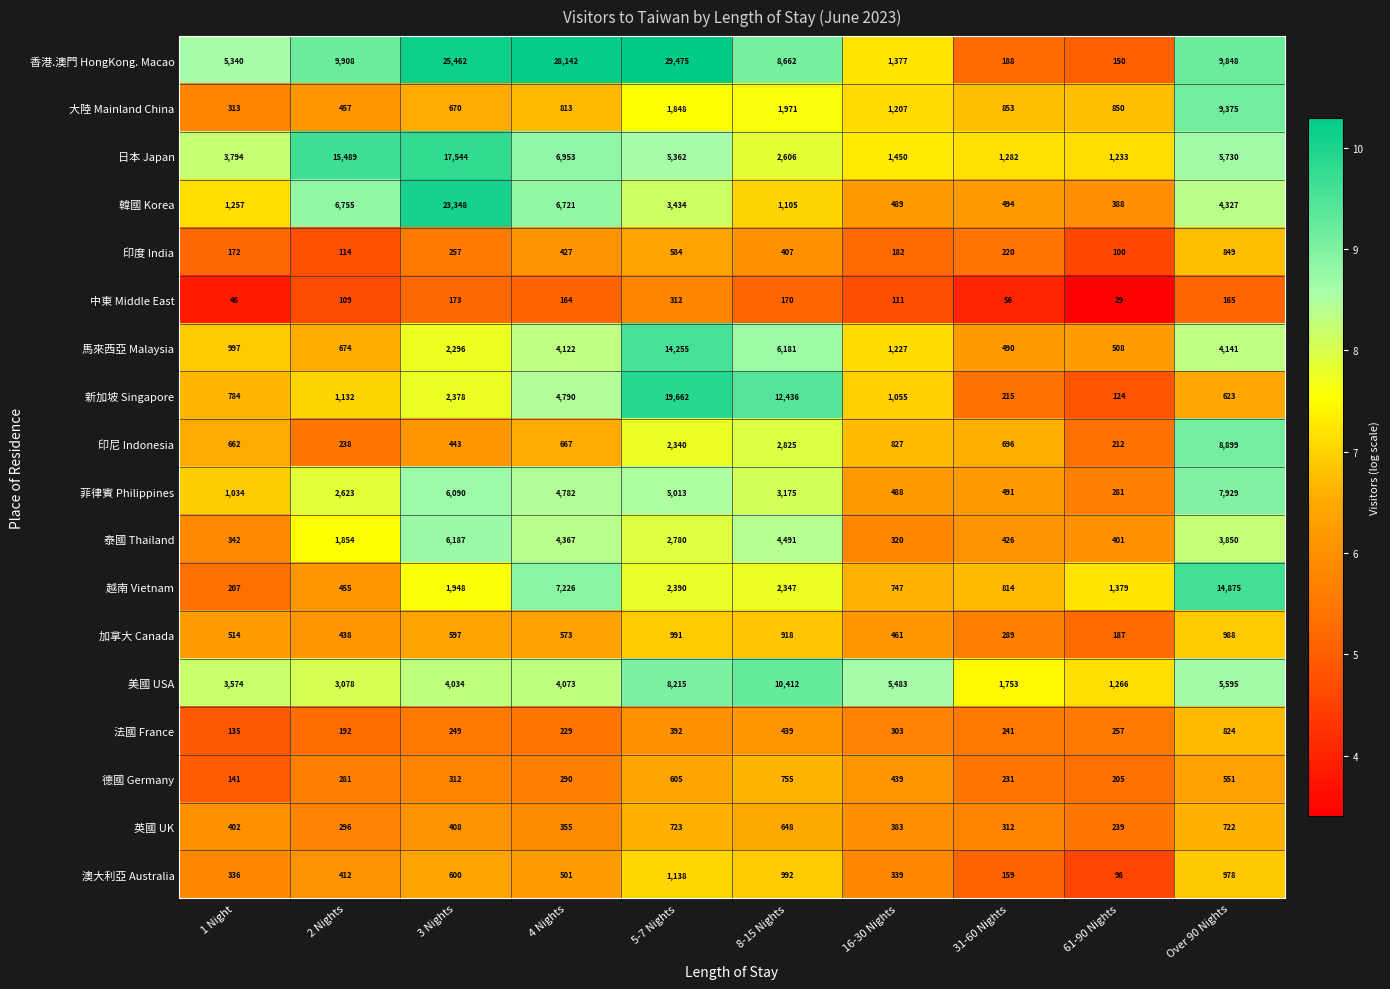

Rank the series by their maximum value, from highest to lowest.

香港.澳門 HongKong. Macao, 韓國 Korea, 新加坡 Singapore, 日本 Japan, 越南 Vietnam, 馬來西亞 Malaysia, 美國 USA, 大陸 Mainland China, 印尼 Indonesia, 菲律賓 Philippines, 泰國 Thailand, 澳大利亞 Australia, 加拿大 Canada, 印度 India, 法國 France, 德國 Germany, 英國 UK, 中東 Middle East